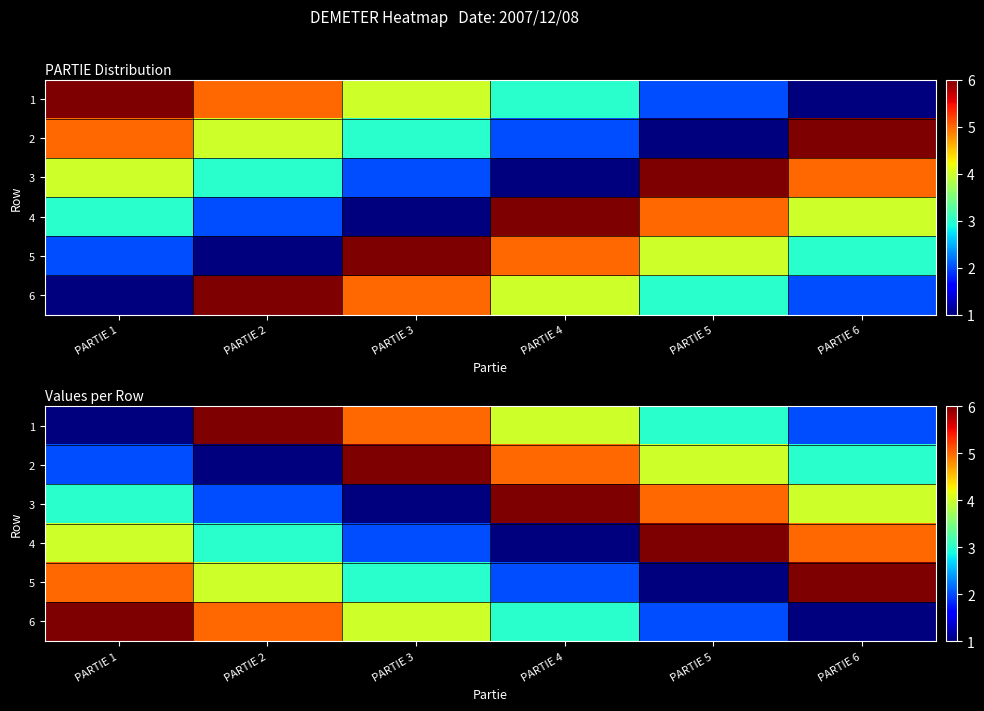

What is the highest value of the 2 series?

6